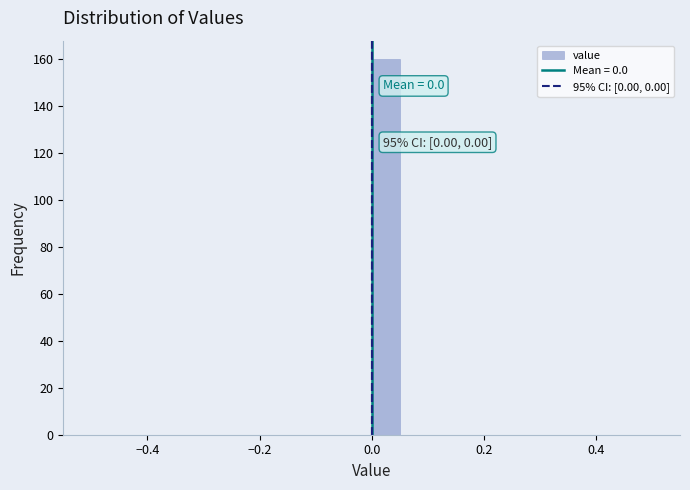

Read against the x-axis, roughly where is the centre of the tallest bar?

0.02